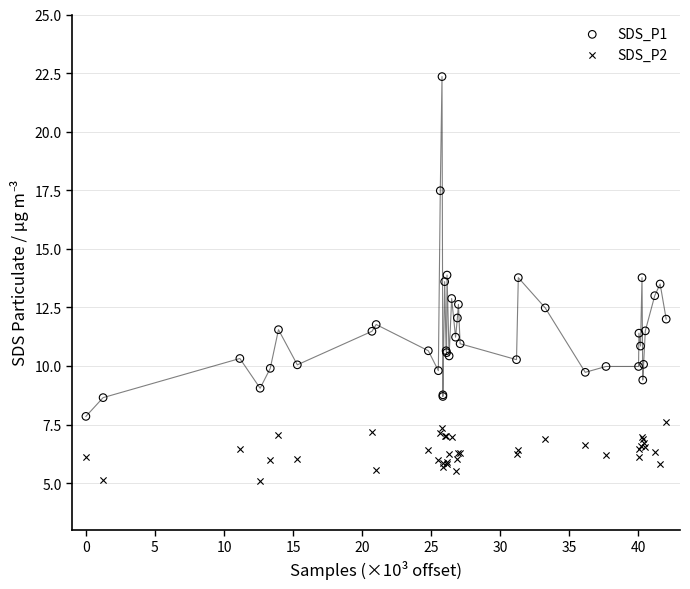

Which series has the widest spread of Y values?

SDS_P1